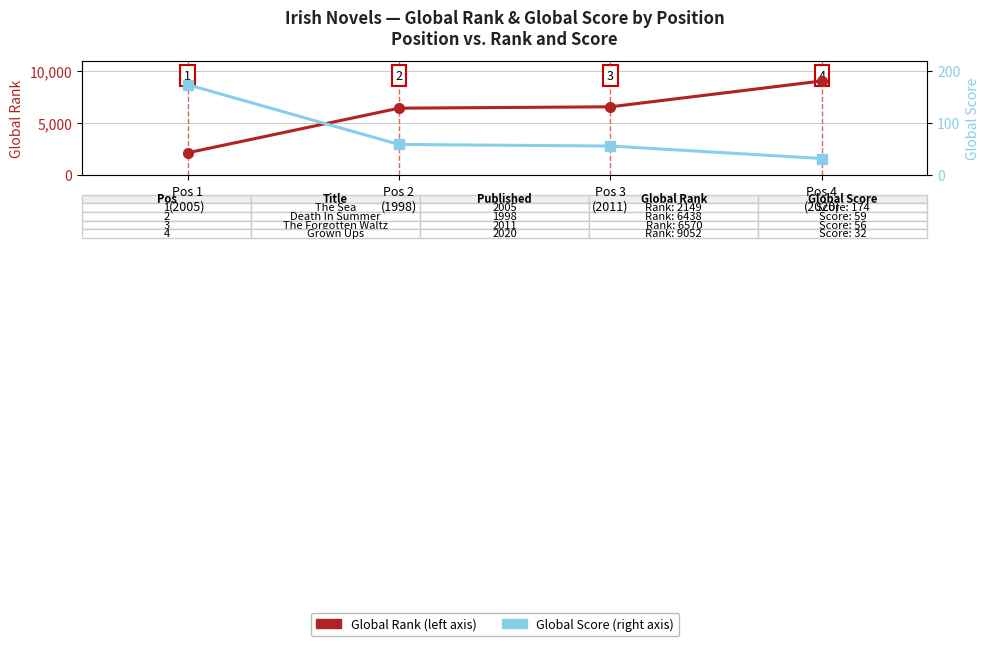

What is the label of the 4th point from the left?

Pos 4
(2020)